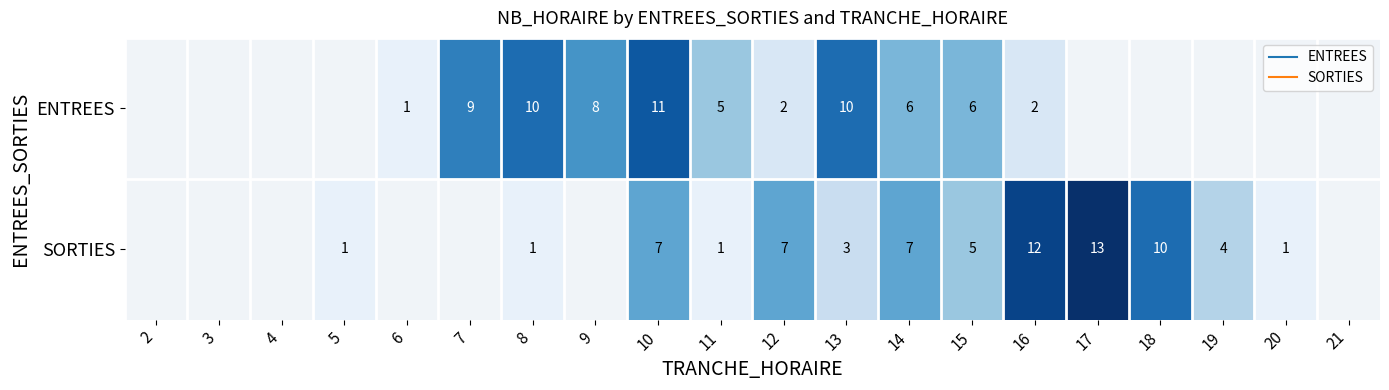

What is the difference between the second highest and minimum values in the SORTIES series?

12